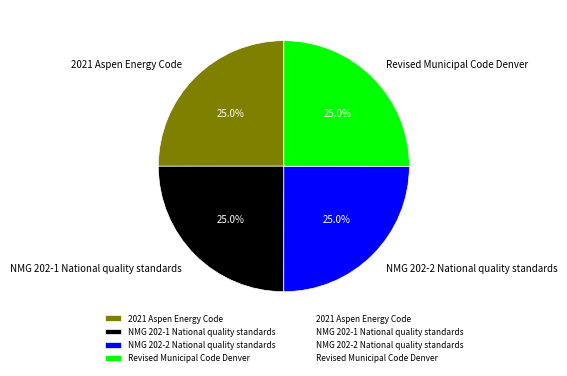

To the nearest percent, what percentage of the pie is 2021 Aspen Energy Code?

25%